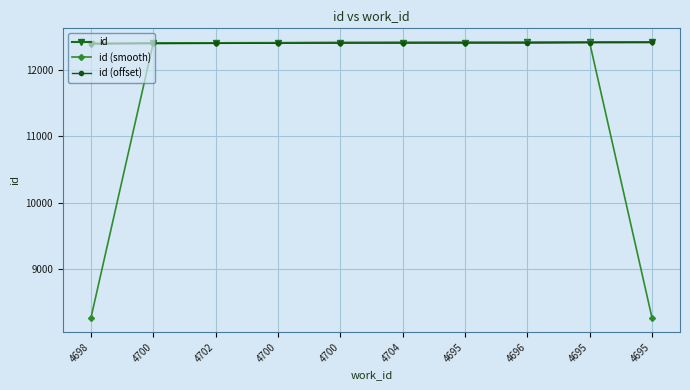

What are all the series names shown in the legend?

id, id (smooth), id (offset)